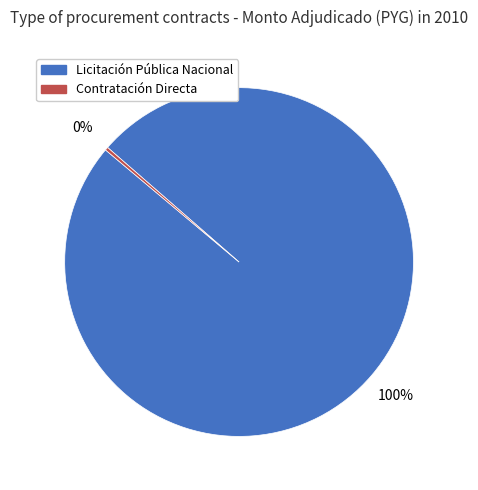

To the nearest percent, what is the average slice percentage?

50%